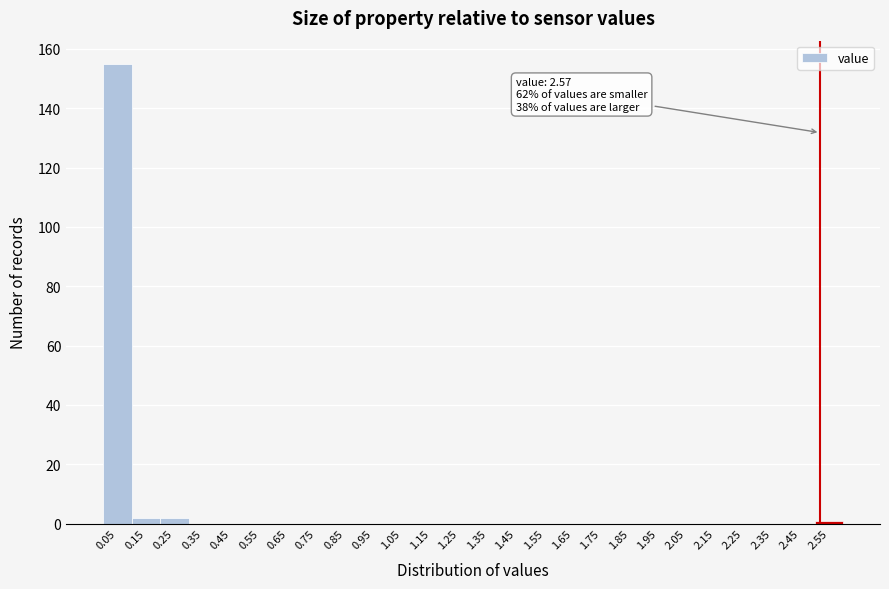

Reading right to left, transcribe all the data shown in this chart.

2.55=1	2.45=0	2.35=0	2.25=0	2.15=0	2.05=0	1.95=0	1.85=0	1.75=0	1.65=0	1.55=0	1.45=0	1.35=0	1.25=0	1.15=0	1.05=0	0.95=0	0.85=0	0.75=0	0.65=0	0.55=0	0.45=0	0.35=0	0.25=2	0.15=2	0.05=155